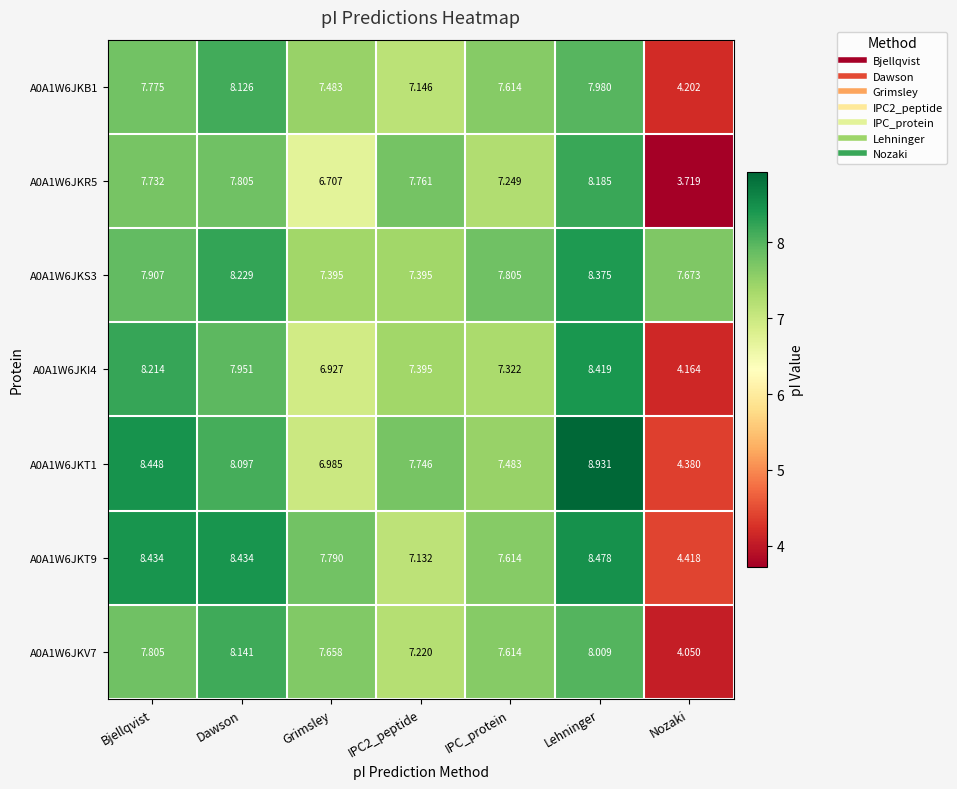

Rank the series at Nozaki from lowest to highest value.

A0A1W6JKR5, A0A1W6JKV7, A0A1W6JKI4, A0A1W6JKB1, A0A1W6JKT1, A0A1W6JKT9, A0A1W6JKS3